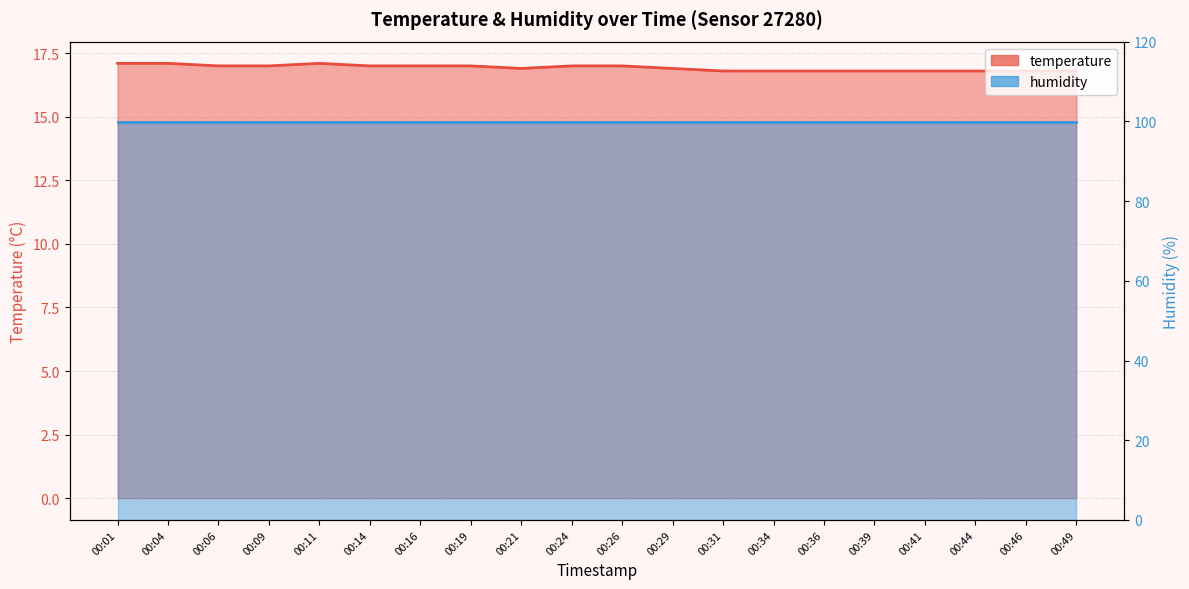

What is the minimum value shown in the chart?

16.8